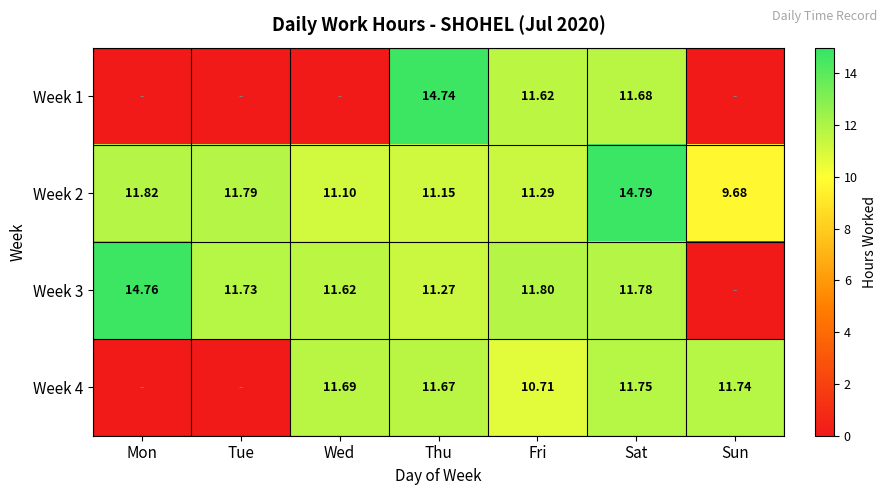

Is the value of Week 2 at Thu greater than the value of Week 4 at Thu?

No